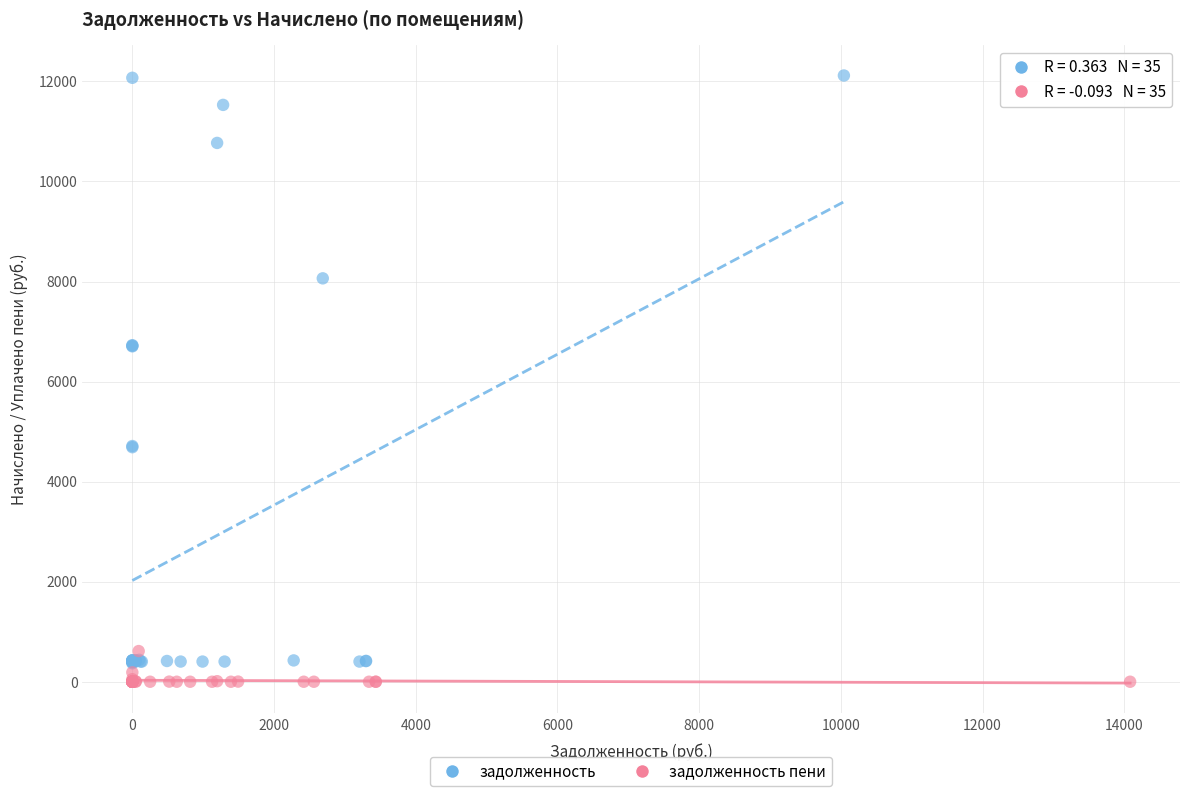

Which series reaches the maximum Y coordinate?

задолженность